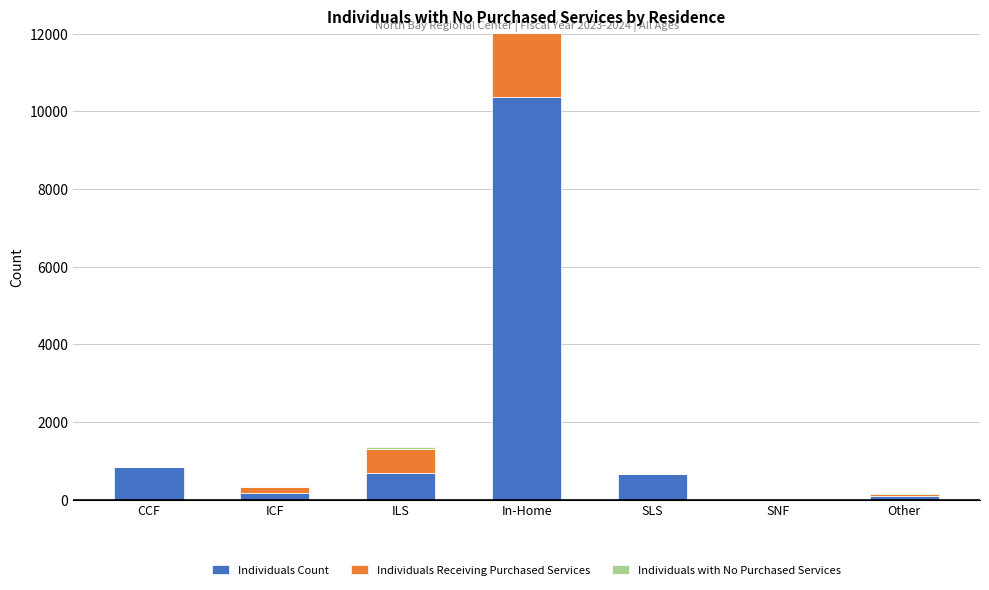

List the series in order of their peak value, lowest first.

Individuals with No Purchased Services, Individuals Receiving Purchased Services, Individuals Count